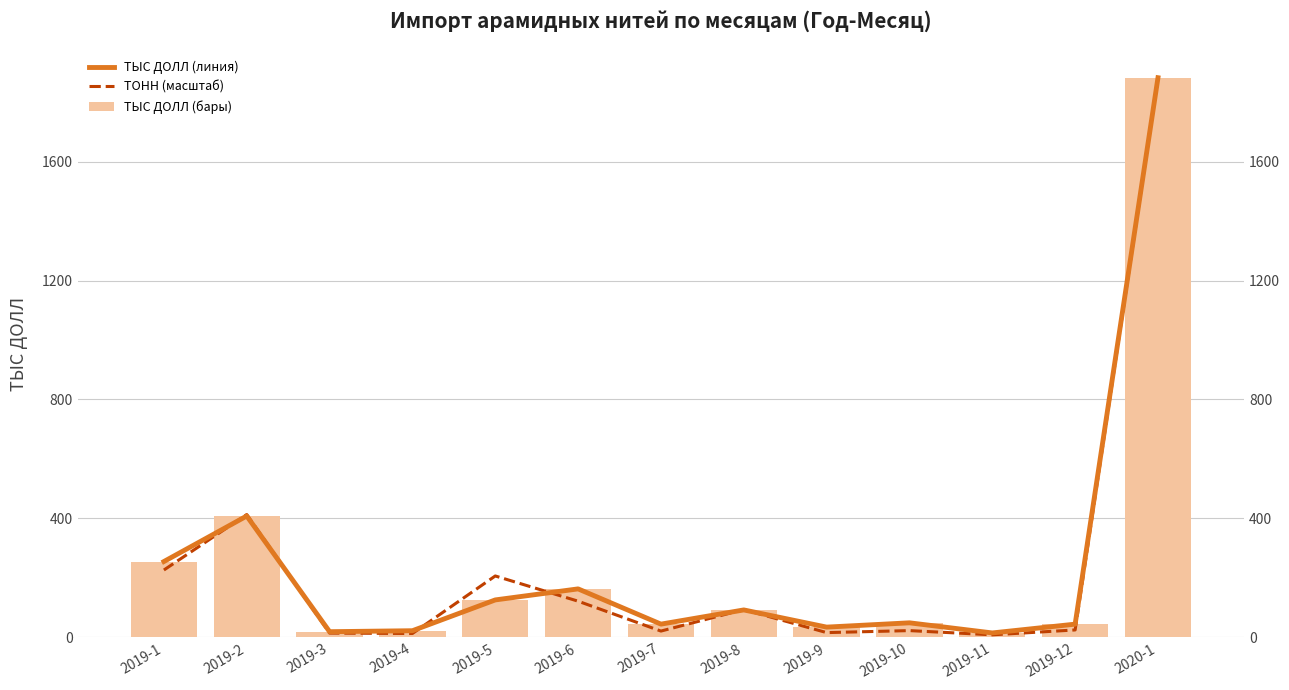

Reading left to right, extract all data points from this chart.

ТЫС ДОЛЛ (линия): 2019-1=255.1	2019-2=408.2	2019-3=19.2	2019-4=22.4	2019-5=126.0	2019-6=163.1	2019-7=44.6	2019-8=92.3	2019-9=34.5	2019-10=49.0	2019-11=15.0	2019-12=44.6	2020-1=1882.2
ТОНН (масштаб): 2019-1=226.6	2019-2=413.2	2019-3=14.4	2019-4=13.1	2019-5=206.6	2019-6=121.8	2019-7=21.3	2019-8=93.5	2019-9=16.1	2019-10=22.8	2019-11=8.6	2019-12=25.0	2020-1=1882.2
ТЫС ДОЛЛ (бары): 2019-1=255.1	2019-2=408.2	2019-3=19.2	2019-4=22.4	2019-5=126.0	2019-6=163.1	2019-7=44.6	2019-8=92.3	2019-9=34.5	2019-10=49.0	2019-11=15.0	2019-12=44.6	2020-1=1882.2